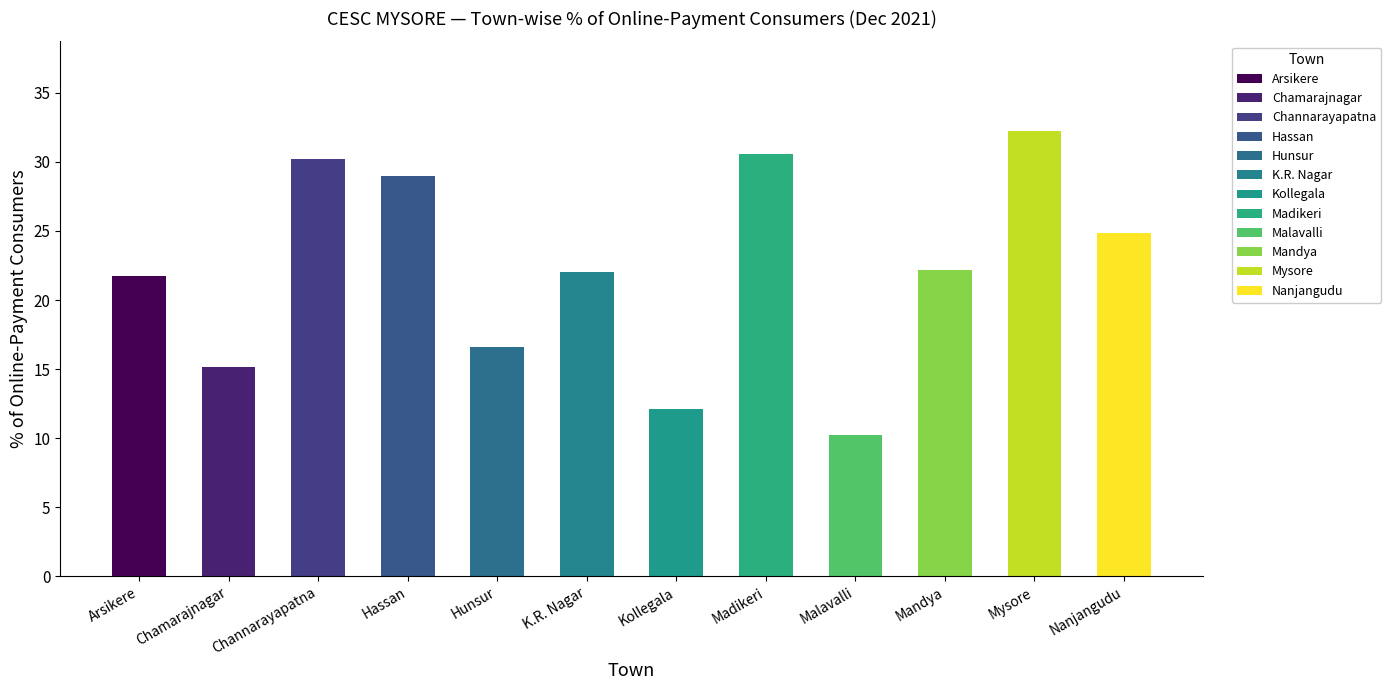

How many bars are there in total?

12